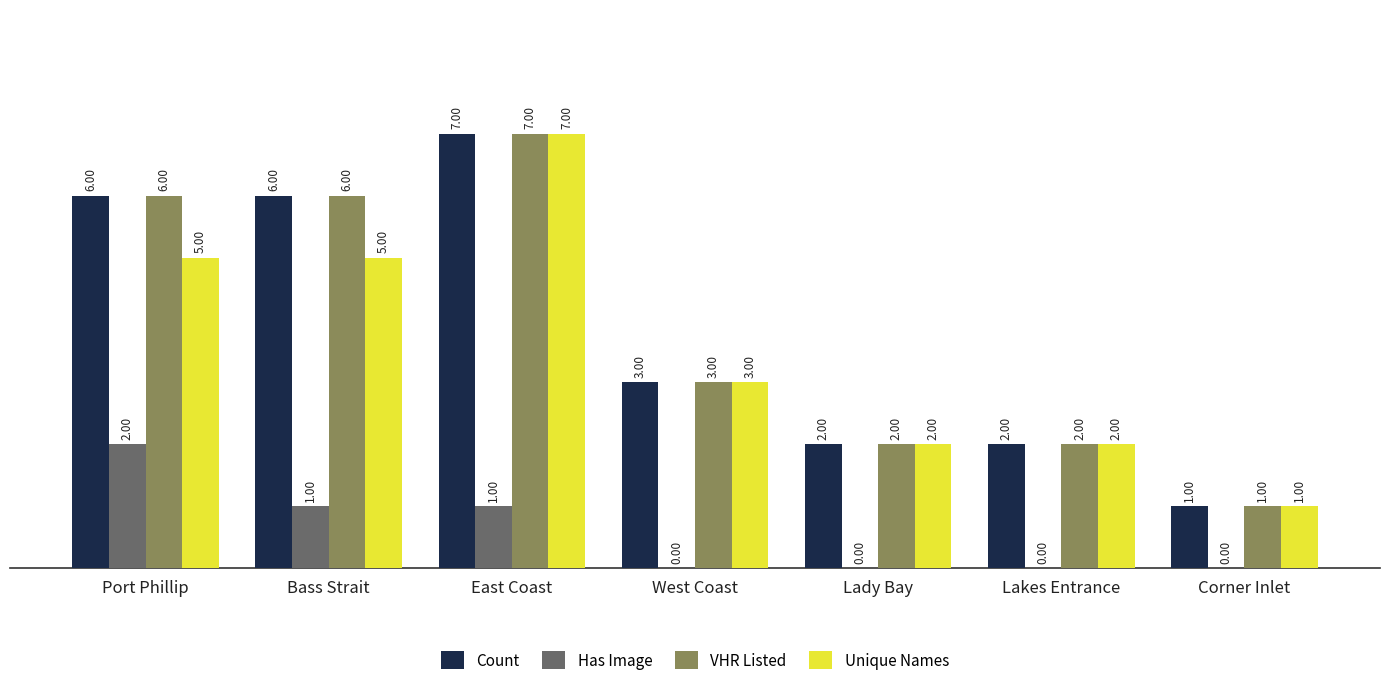

Reading left to right, transcribe all the data shown in this chart.

Count: 6	6	7	3	2	2	1
Has Image: 2	1	1	0	0	0	0
VHR Listed: 6	6	7	3	2	2	1
Unique Names: 5	5	7	3	2	2	1